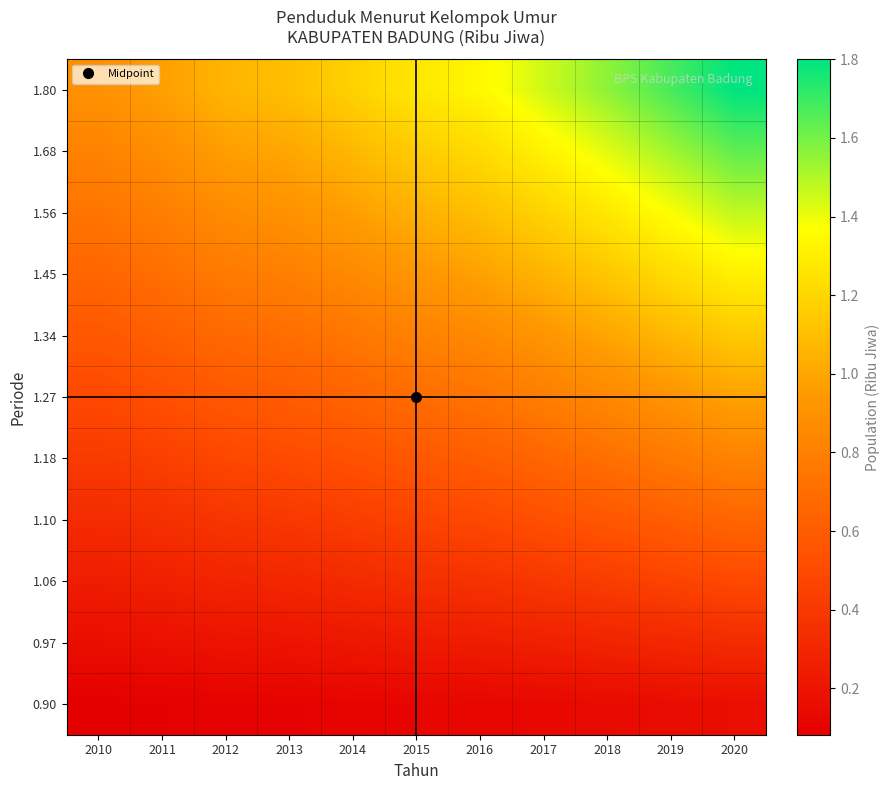

At which category is the sum across all series the highest?

2020